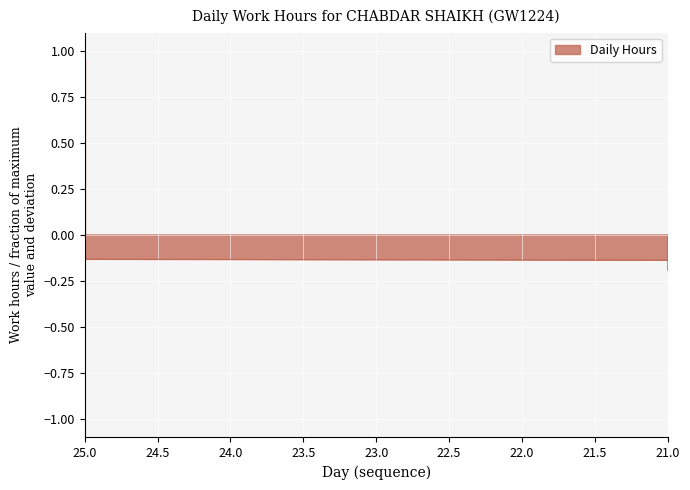

What is the smallest value displayed?

-1.0